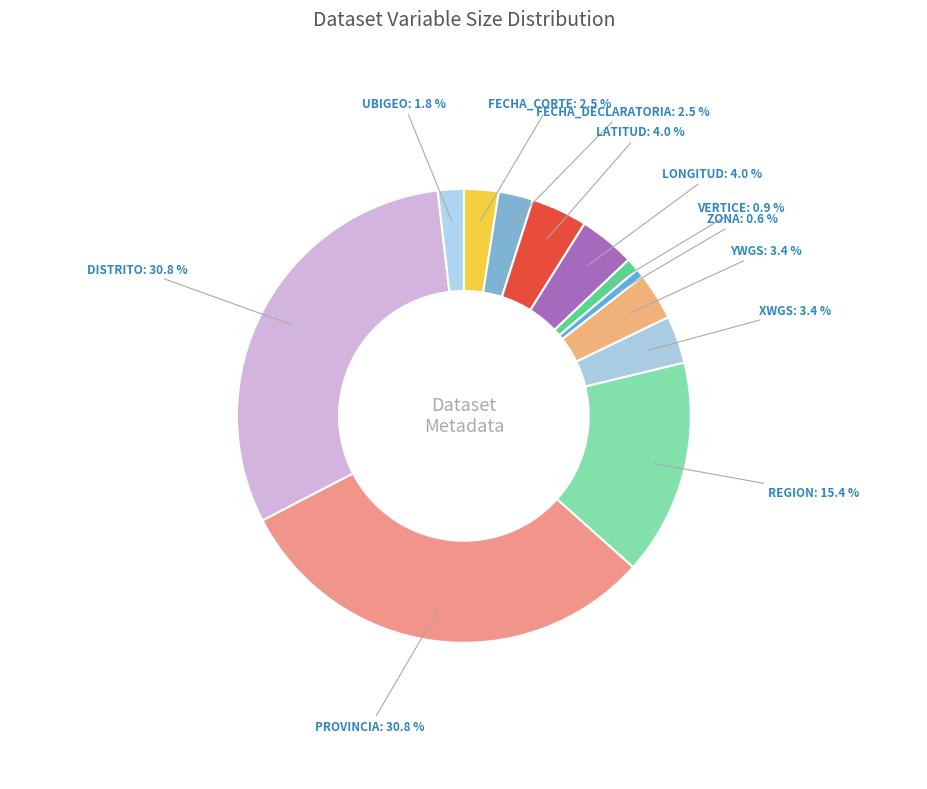

Combined, do FECHA_DECLARATORIA and LATITUD account for over 50%?

No